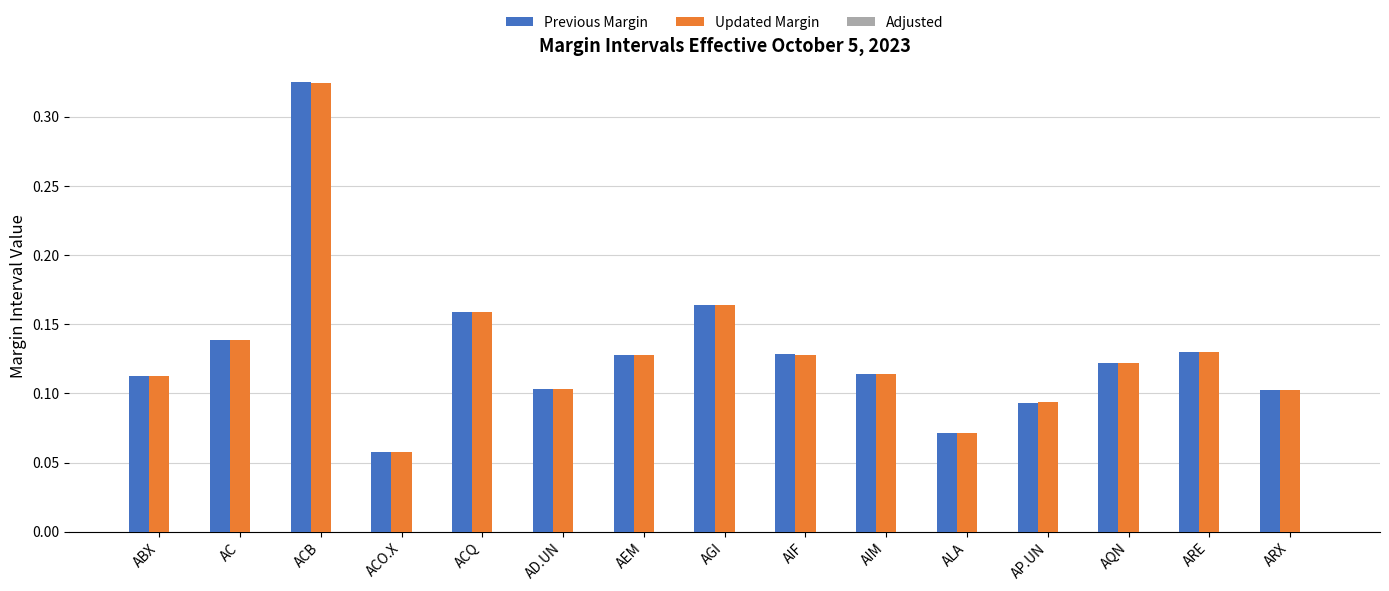

Which series has the largest range (max minus min)?

Previous Margin